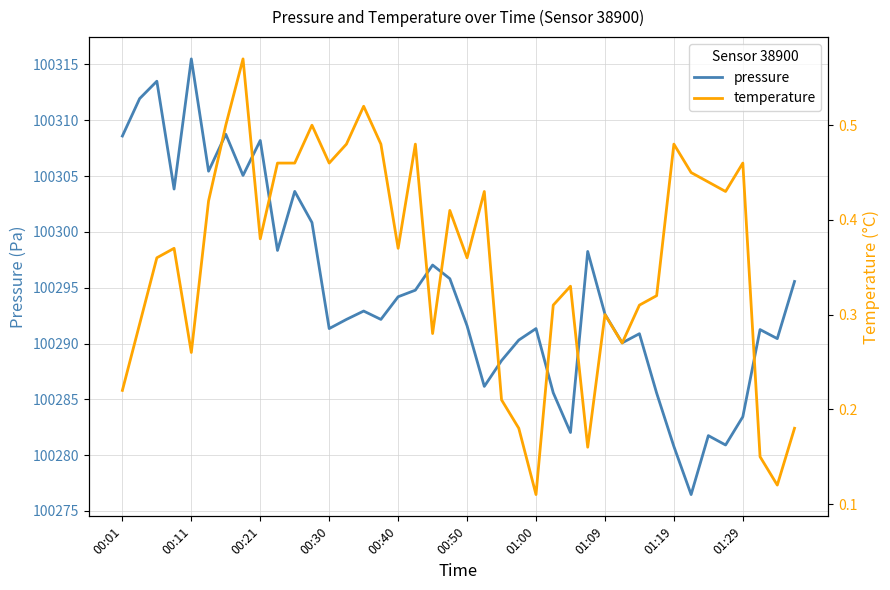

The pressure series shows 133639.6 at 00:01. True or false?

False